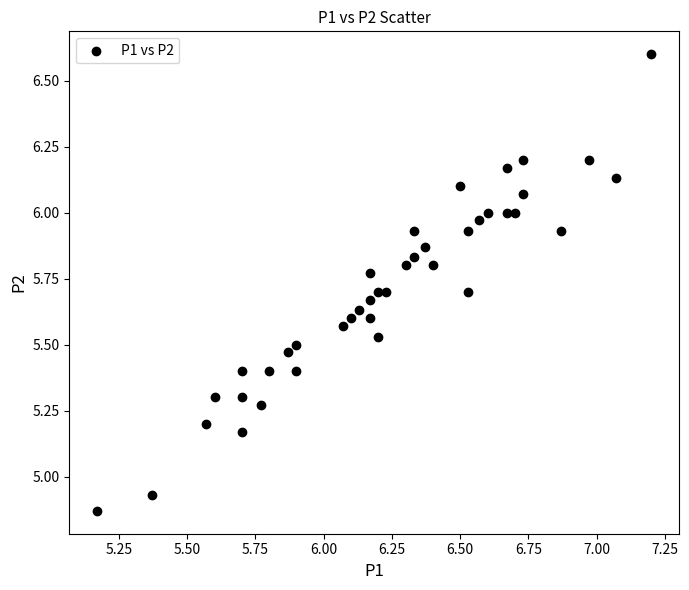

What is the range of X values (max minus min)?

2.0